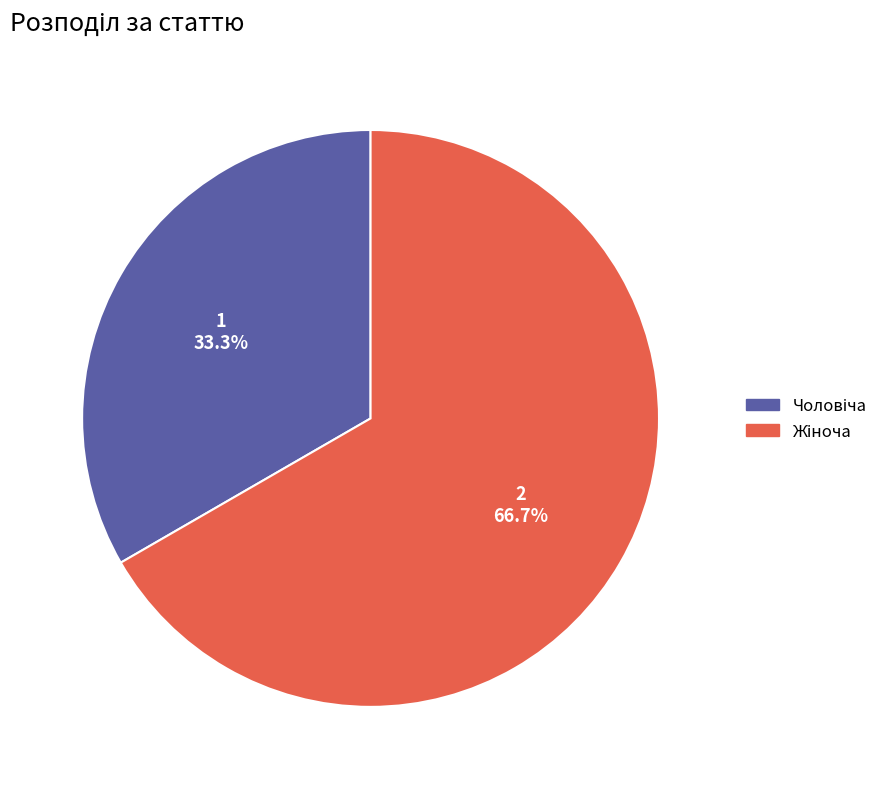

Is there any slice that represents more than half of the pie?

Yes